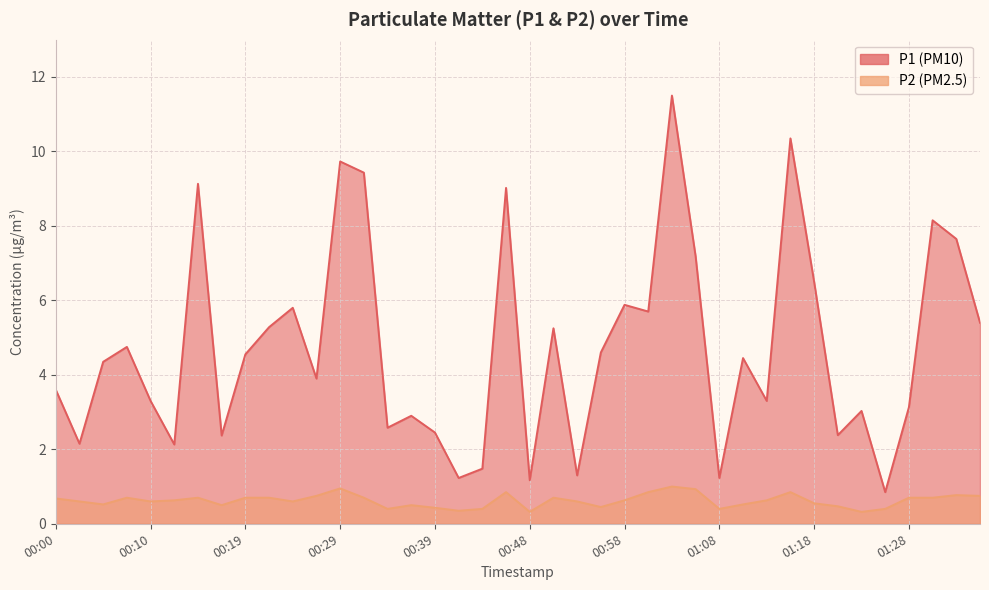

Where is the first local maximum for P2?

00:07